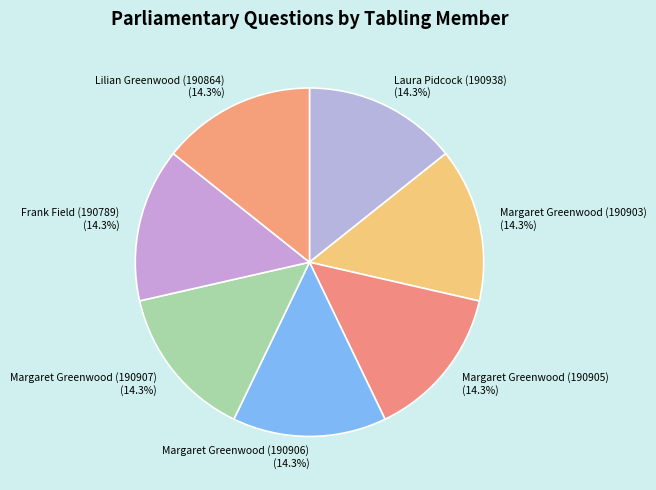

Approximately how many times larger is the value at Margaret Greenwood (190907) compared to Laura Pidcock (190938)?

1.0